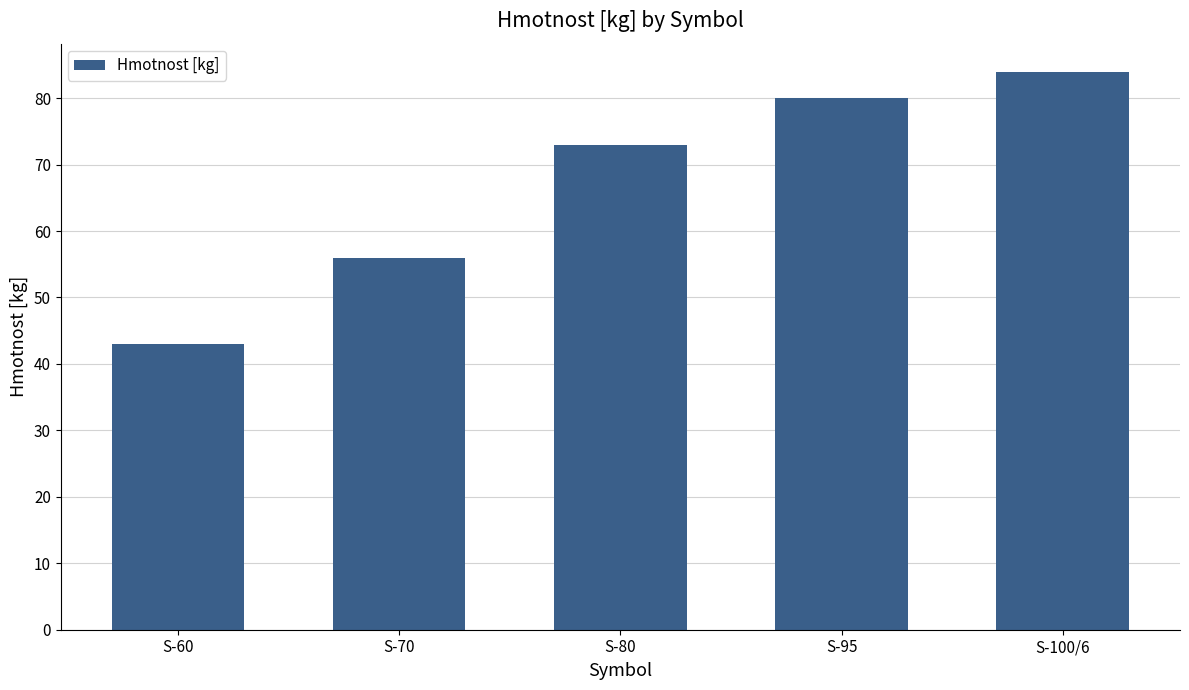

Count the number of data series in this chart.

1